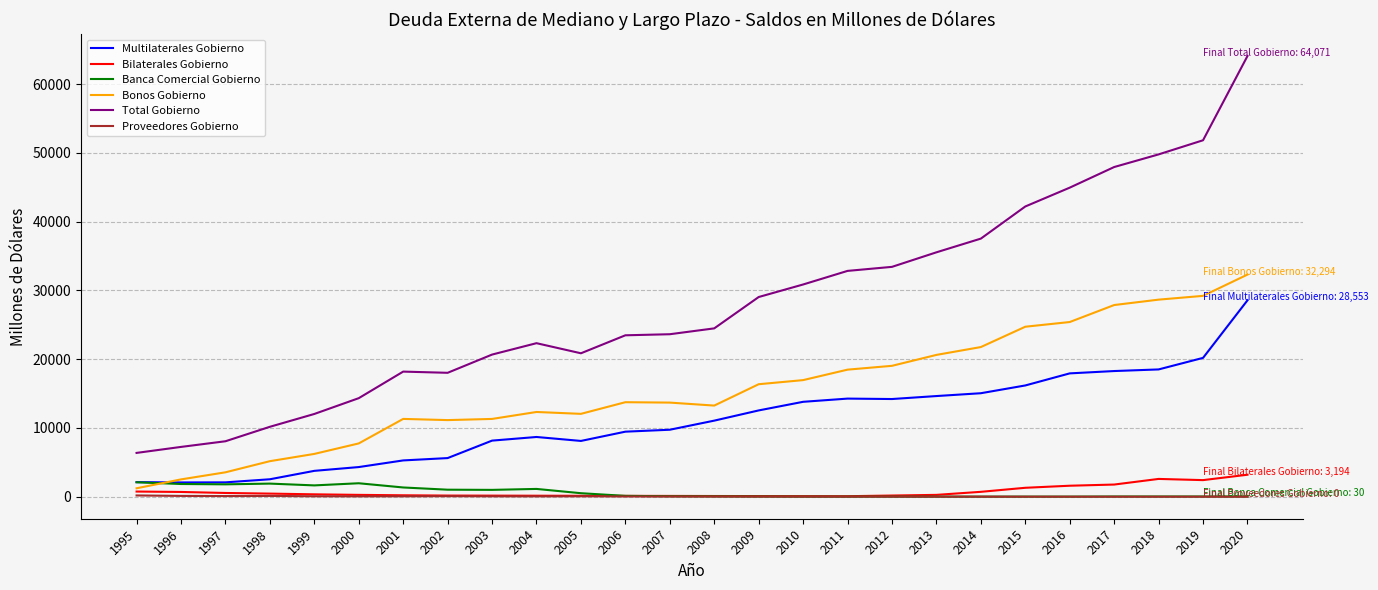

The value of Multilaterales Gobierno at 2002 is 8340.6. True or false?

False